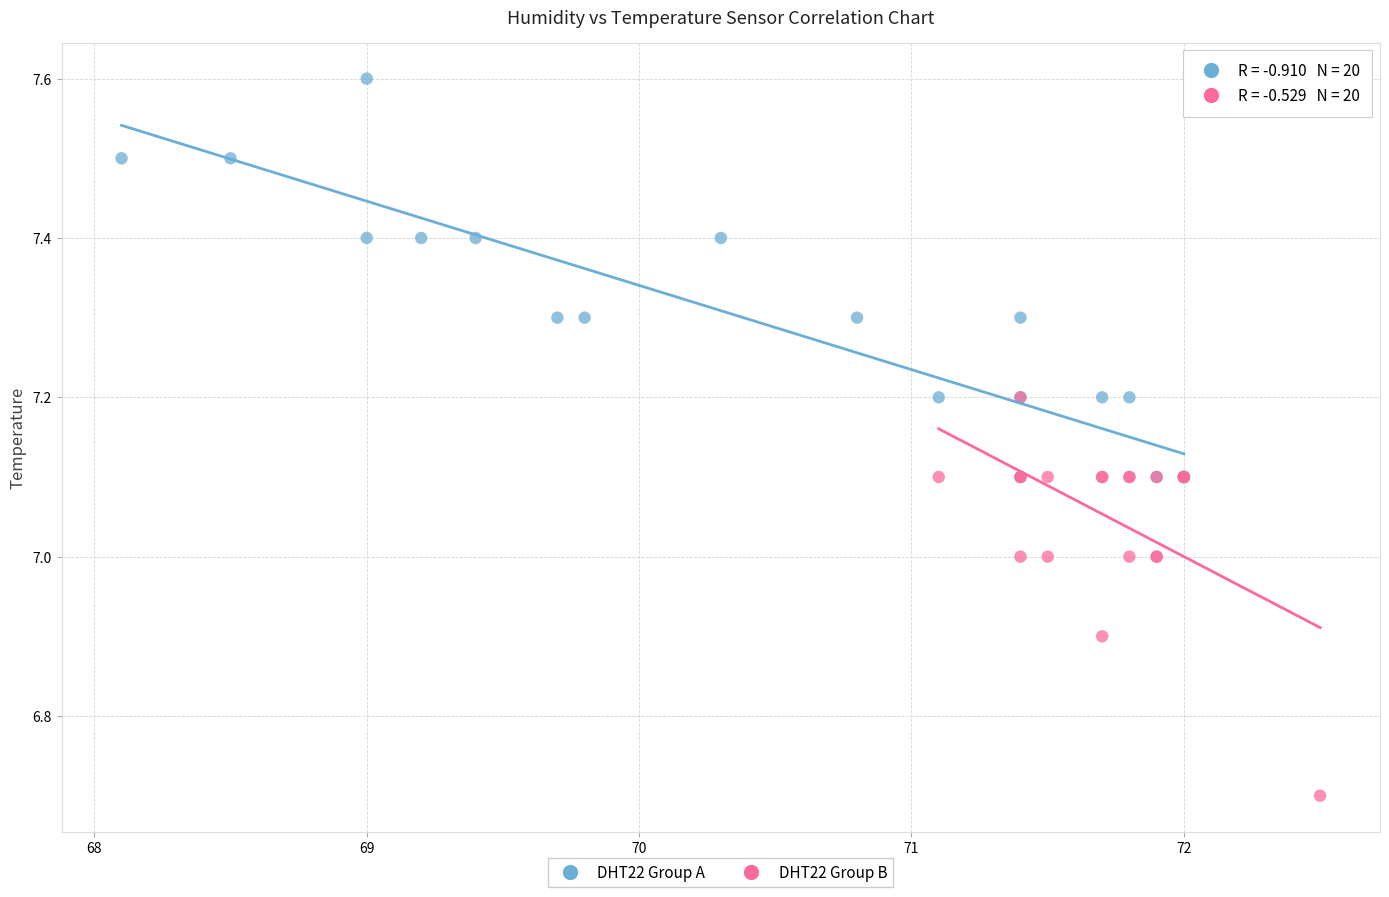

Which series contains the lowest Y value?

DHT22 Group B